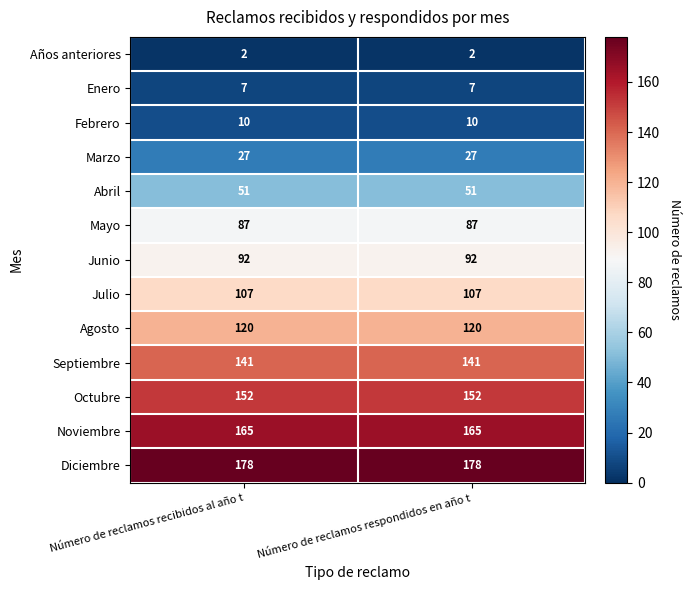

What is the average value of the Noviembre series?

165